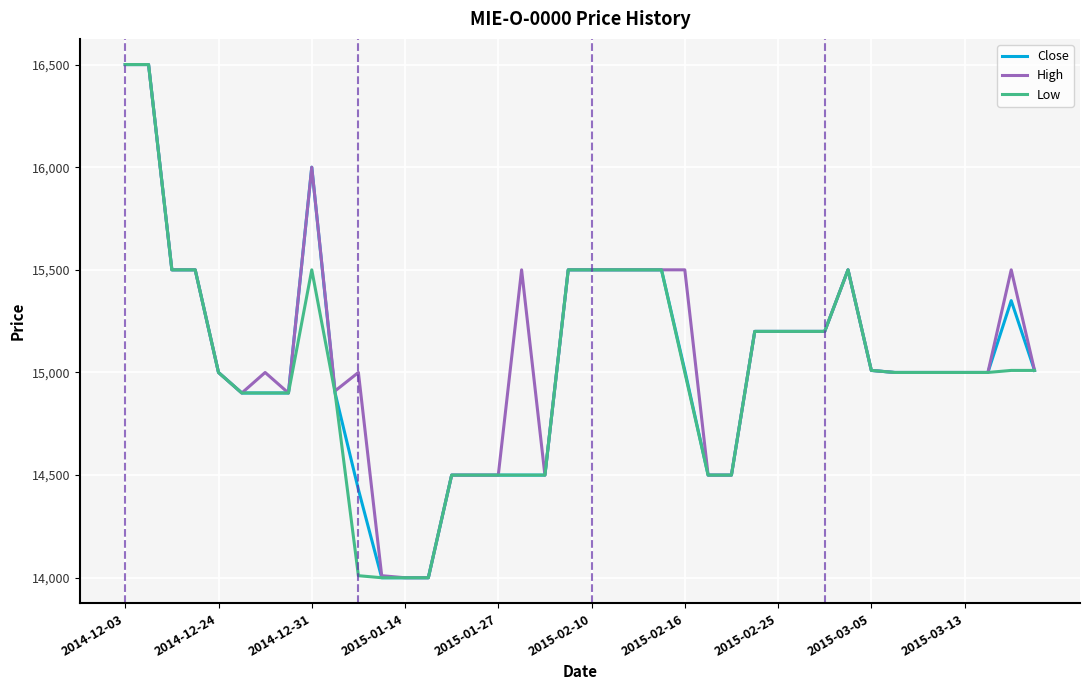

What is the minimum value for Close?

14000